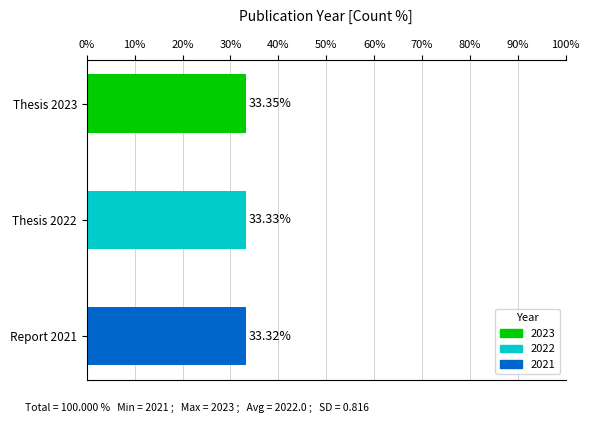

What is the average value?

33.3